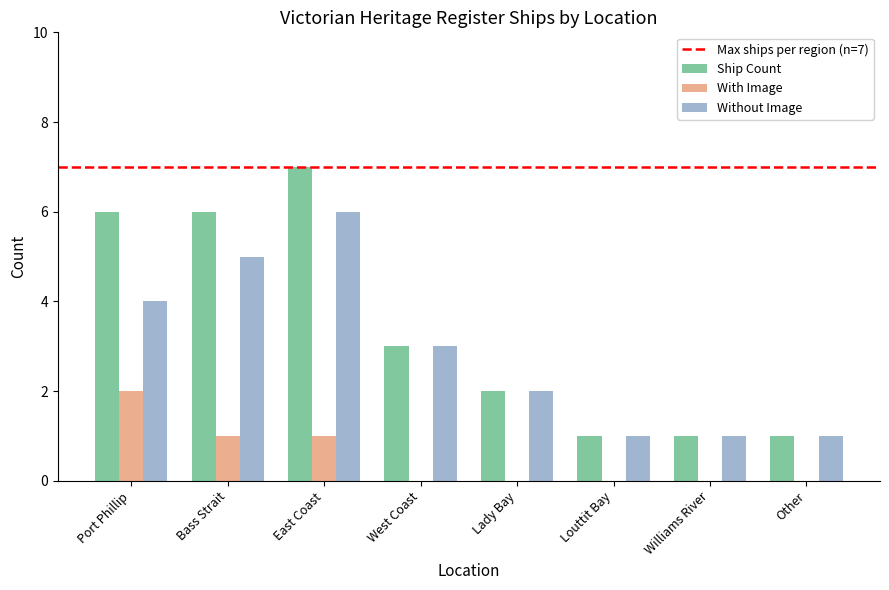

Count the number of categories in the chart.

8